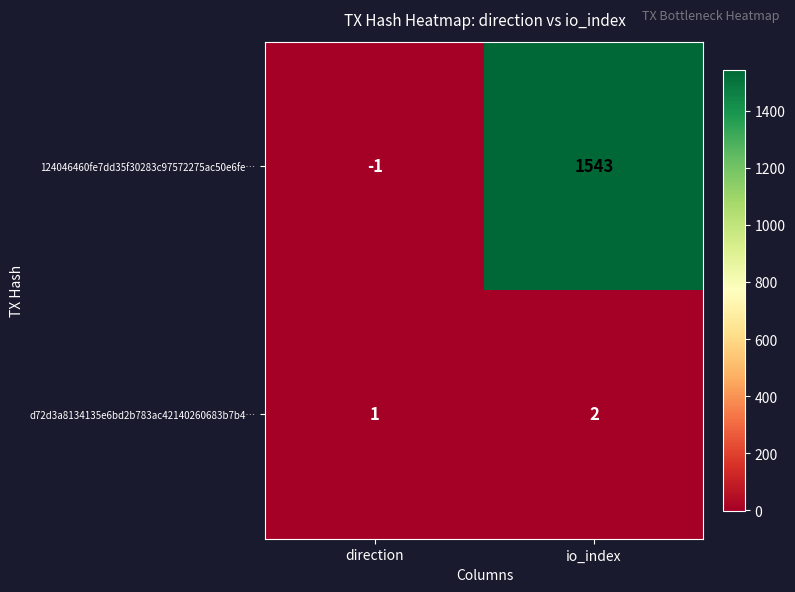

Reading right to left, what are all the values shown in this chart?

124046460fe7dd35f30283c97572275ac50e6fe…: io_index=1543	direction=-1
d72d3a8134135e6bd2b783ac42140260683b7b4…: io_index=2	direction=1